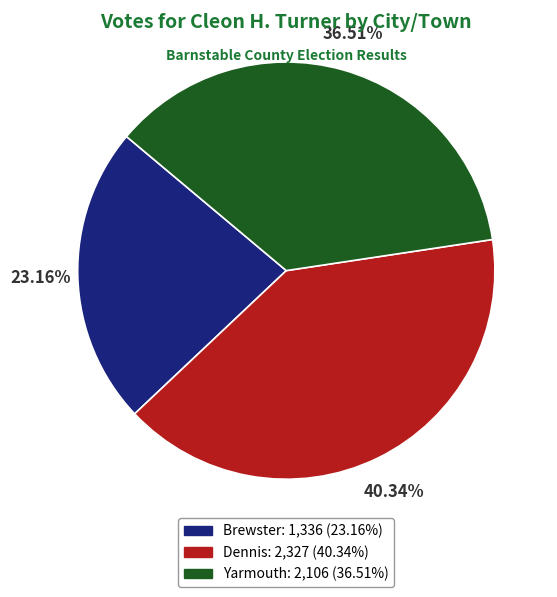

Approximately how many times larger is the value at Dennis compared to Brewster?

1.7